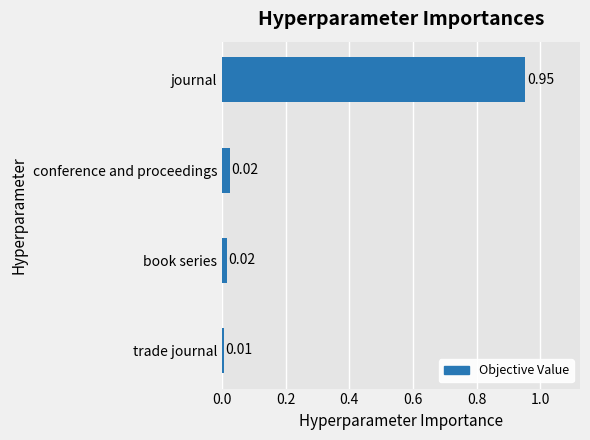

What is the difference between the values at journal and trade journal?

0.9